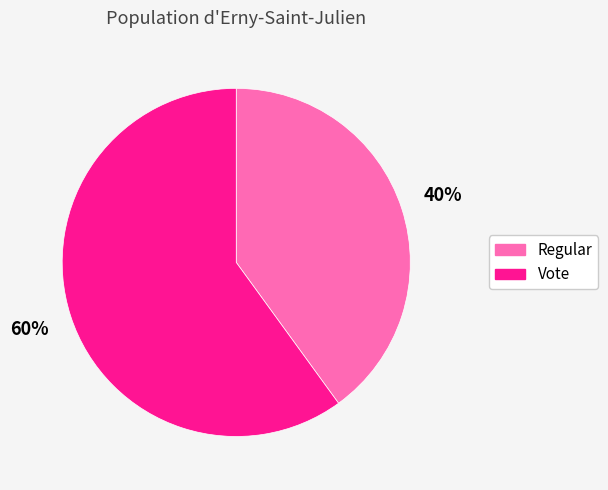

The Regular slice represents 49% of the pie. True or false?

False